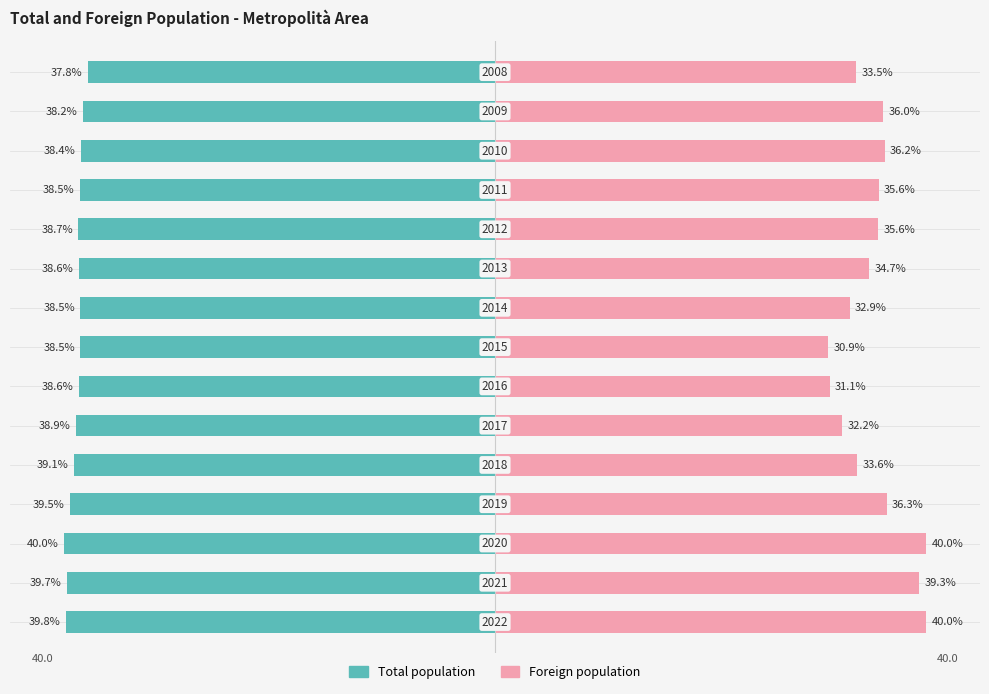

What is the average value of the Foreign population series?

35.2